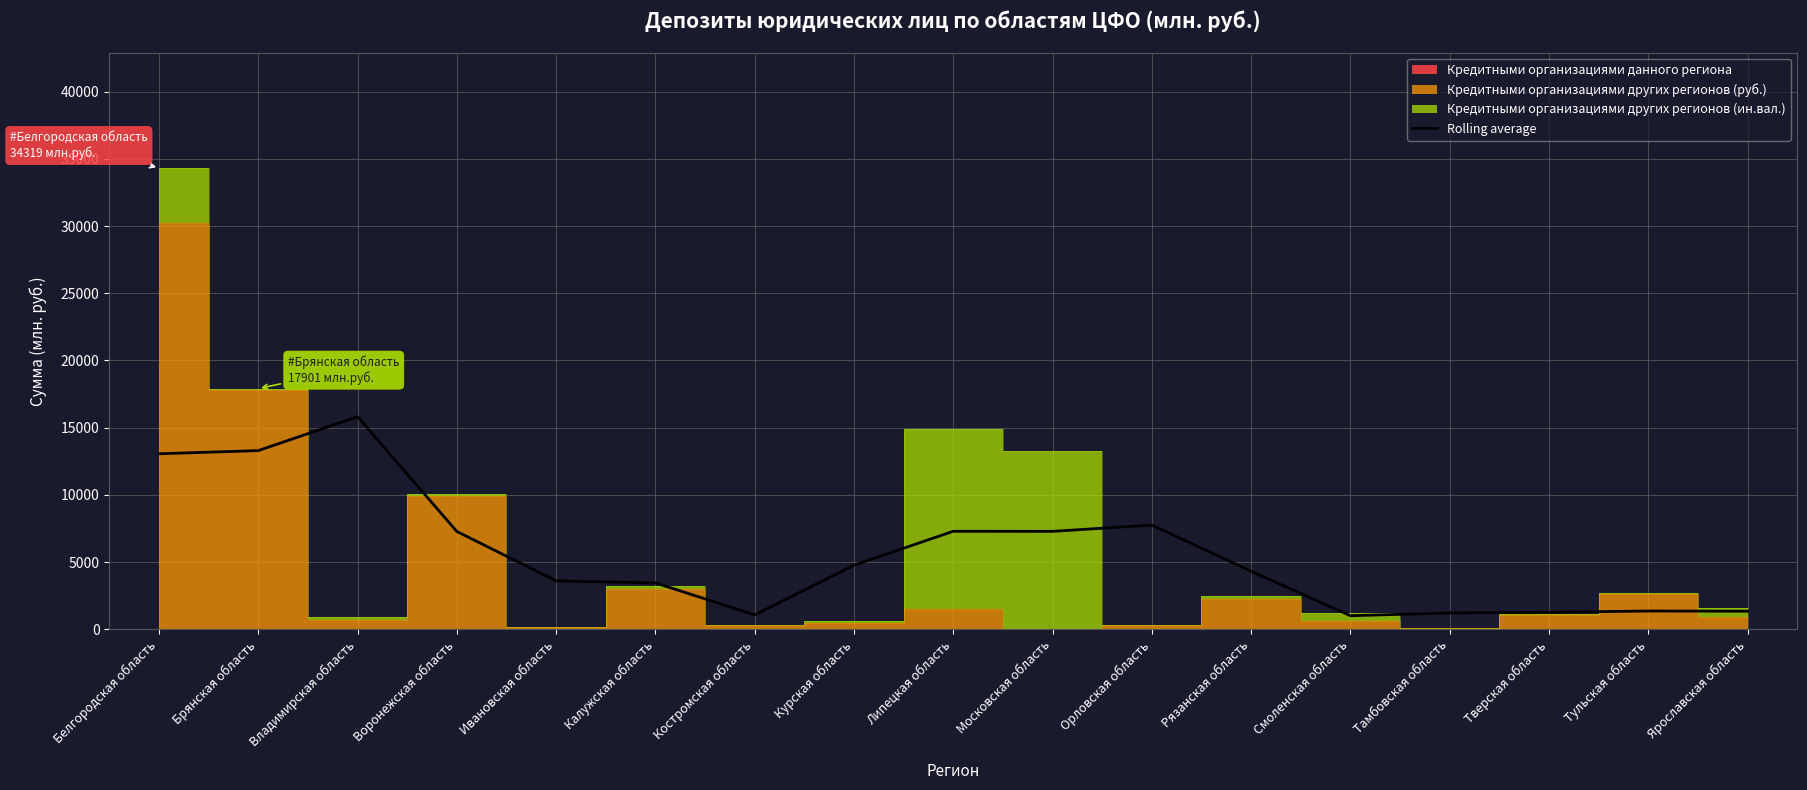

Where is the first local minimum?

Костромская область